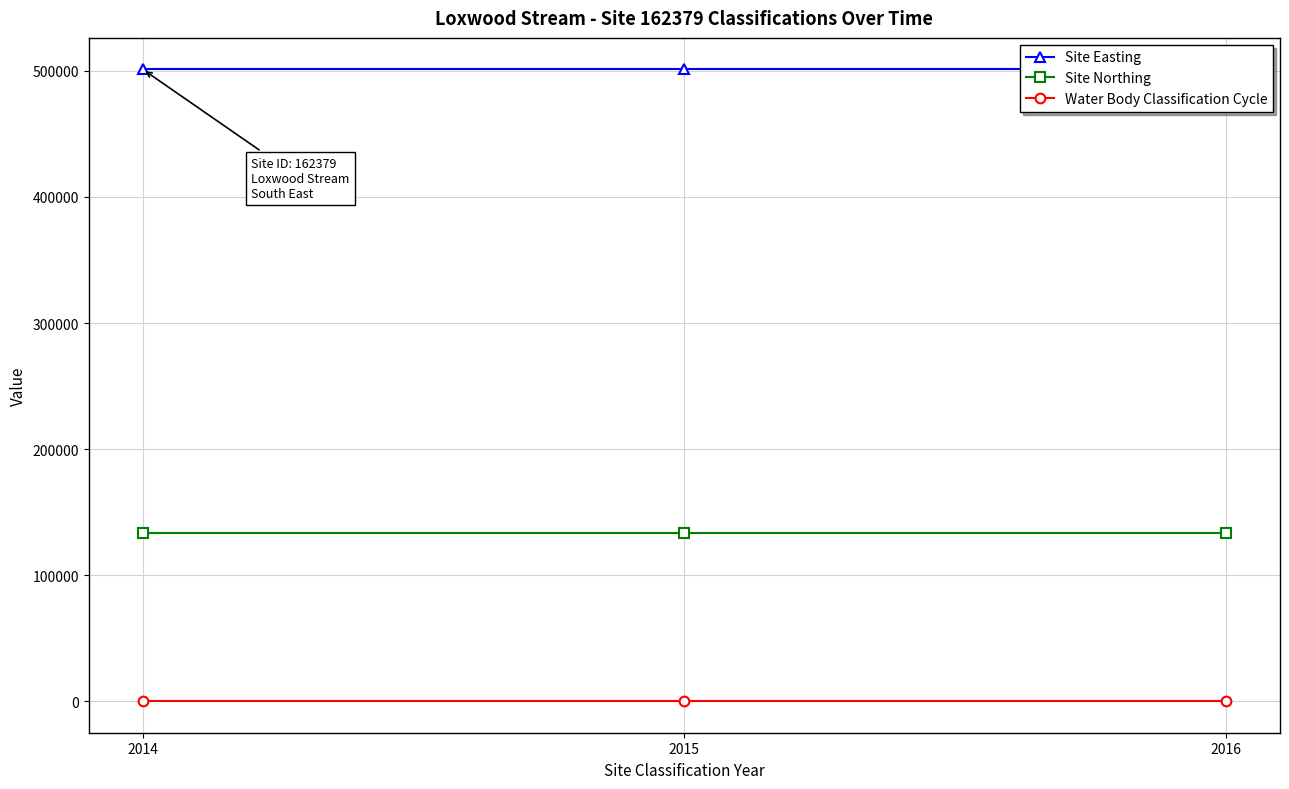

Reading left to right, list all the values displayed in this chart.

Site Easting: 501156	501156	501156
Site Northing: 133766	133766	133766
Water Body Classification Cycle: 2	2	2